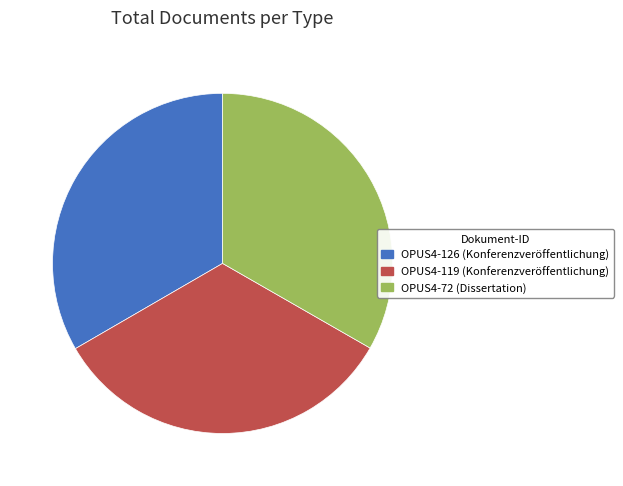

True or false: OPUS4-72 (Dissertation) accounts for 33% of the total.

True